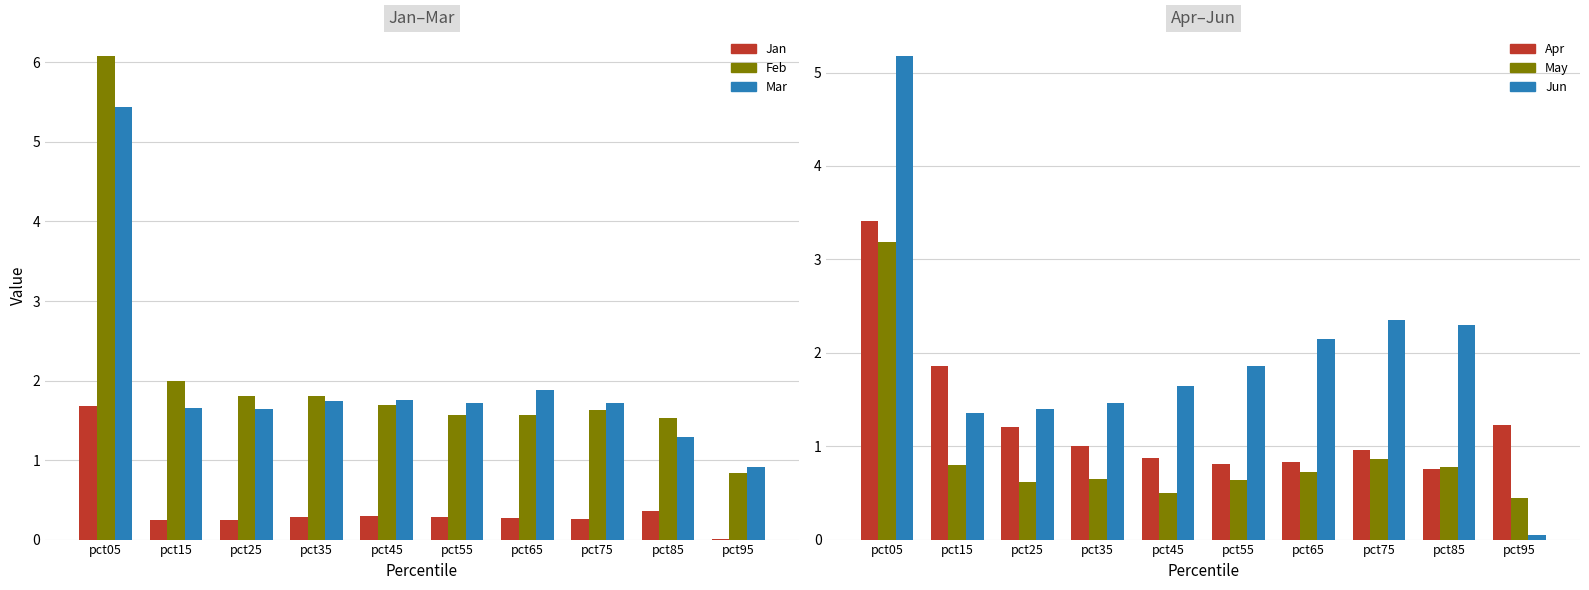

Which series has the largest total across all categories?

Feb